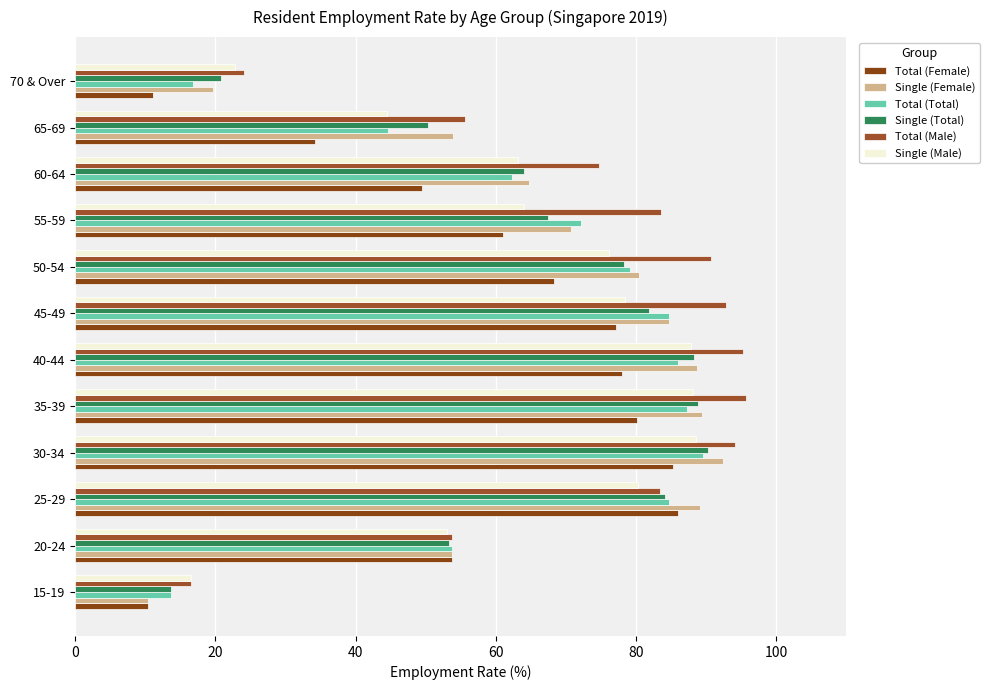

What is the maximum value shown in the chart?

95.7